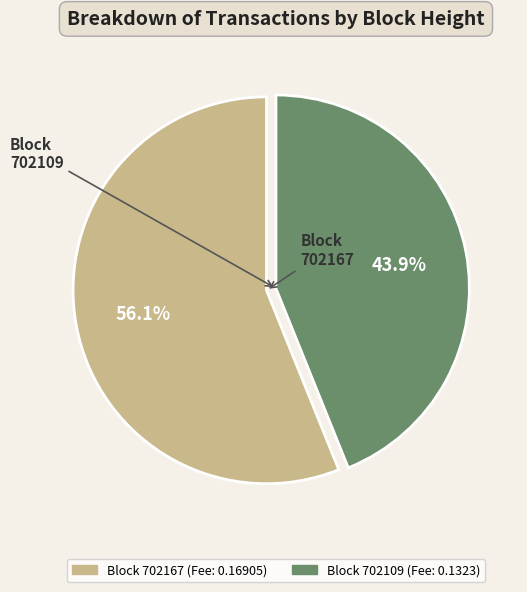

Does any single category account for the majority?

Yes